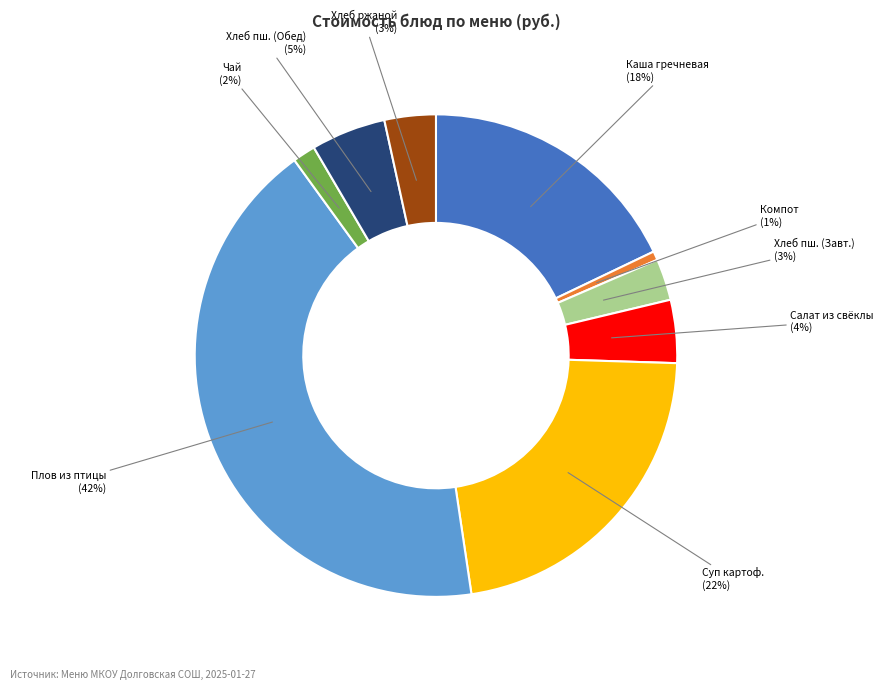

Is there a majority slice in this chart?

No